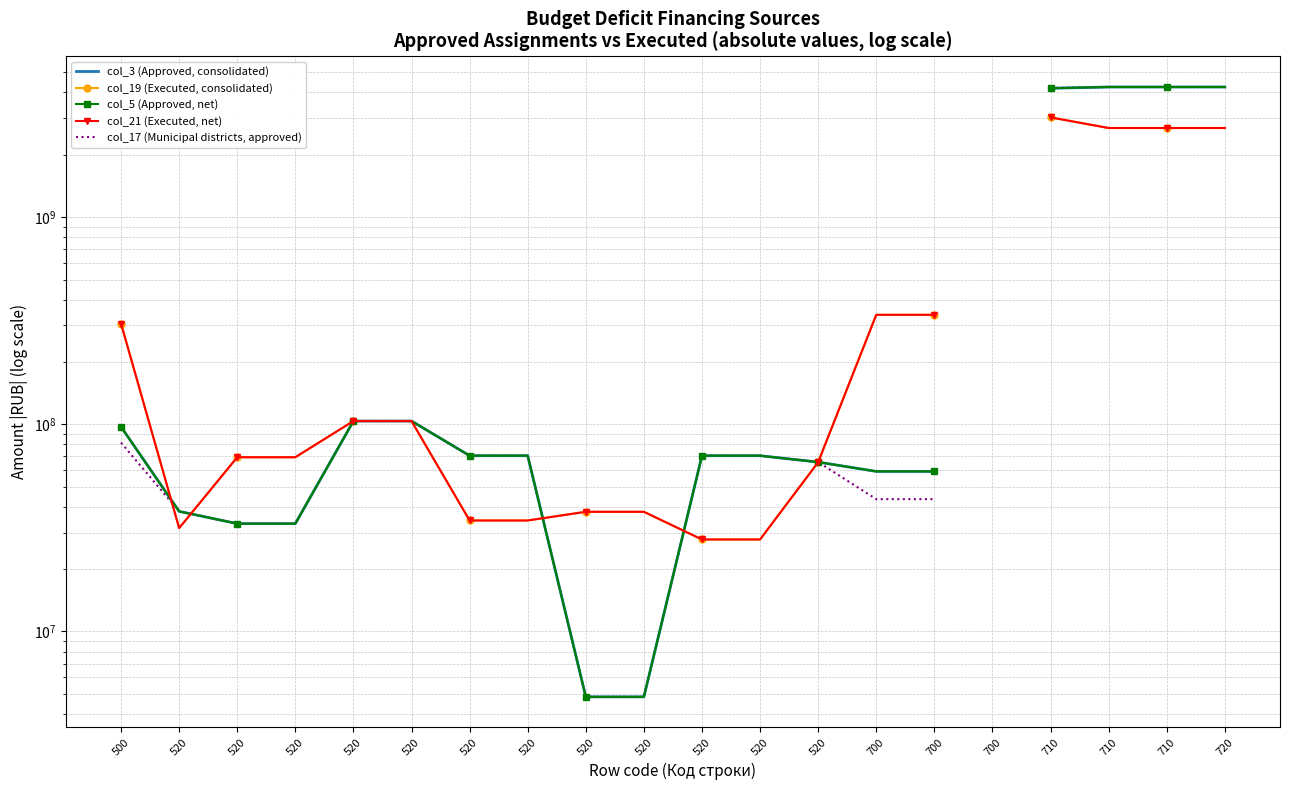

The col_19 (Executed, consolidated) series shows 15353242.5 at 520. True or false?

False